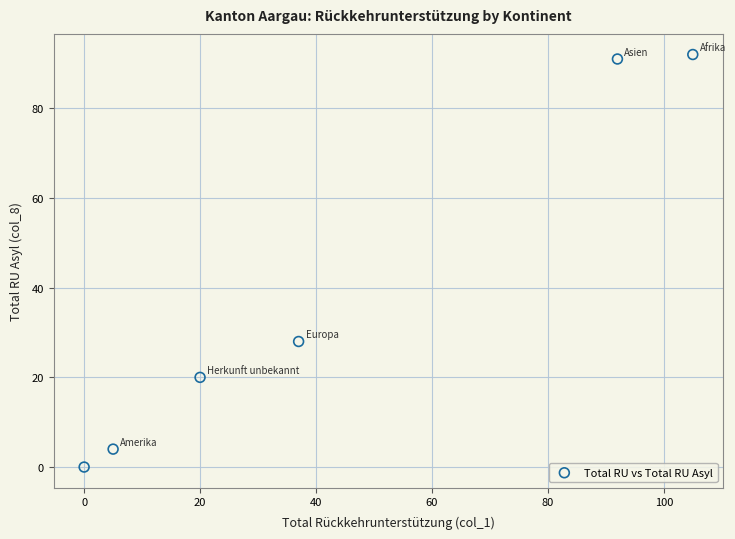

What is the range of X values (max minus min)?

105